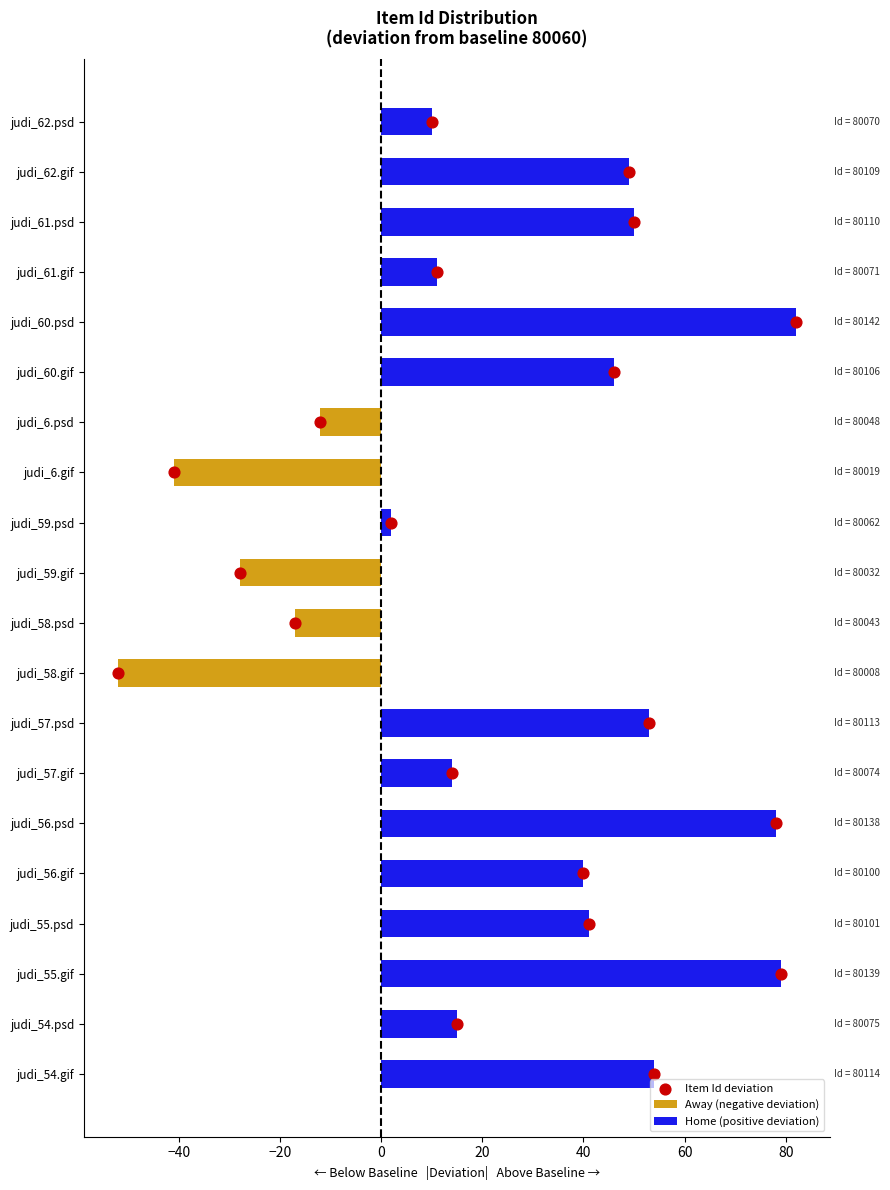

At how many categories does at least one series exceed 21?

10